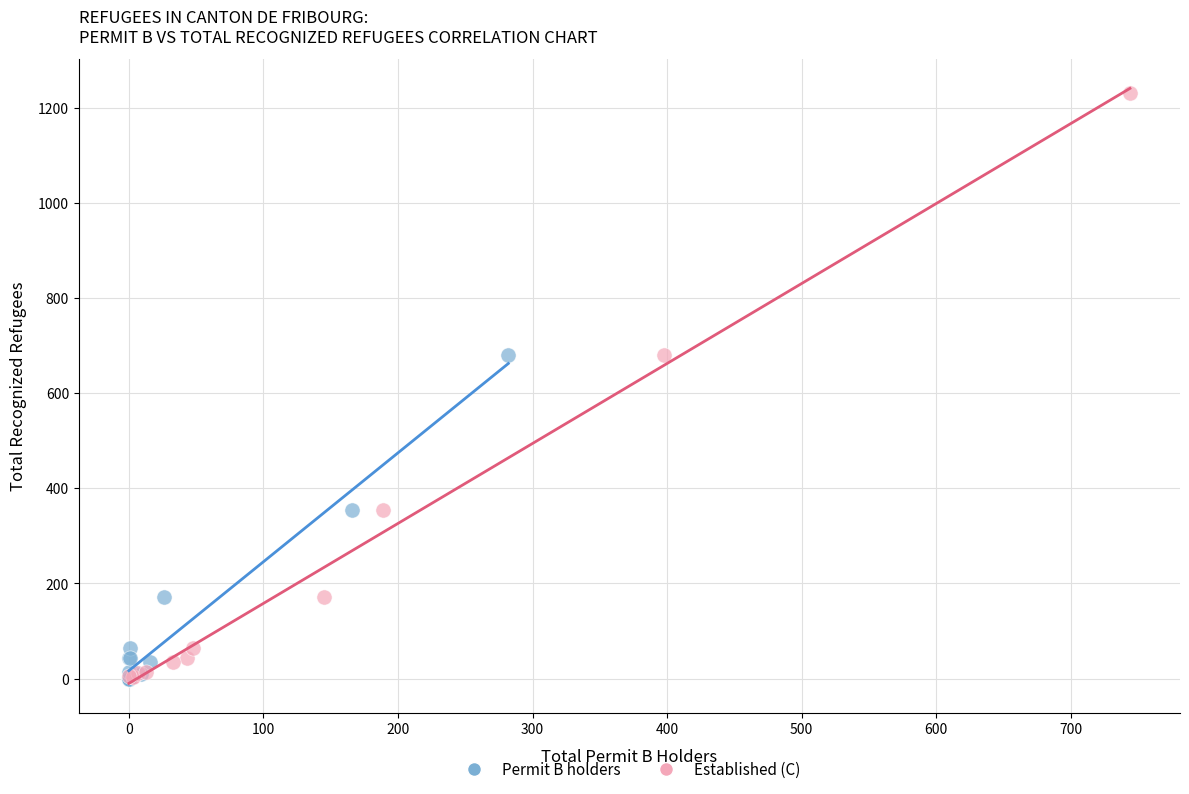

Which series contains the highest Y value?

Established (C)